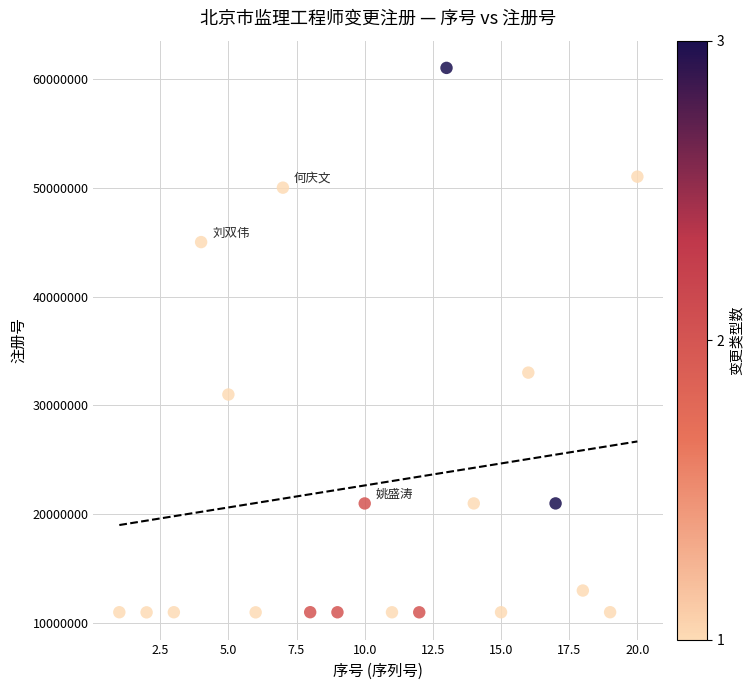

What Y value in the scatter plot is closest to 36003353?

33020248